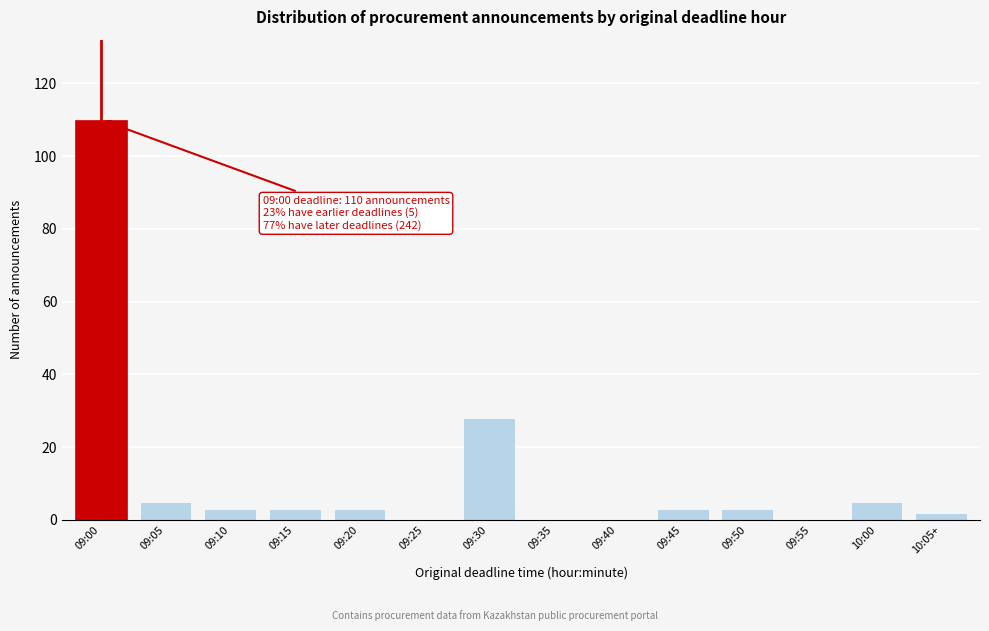

Reading right to left, what are all the values shown in this chart?

10:05+=2	10:00=5	09:55=0	09:50=3	09:45=3	09:40=0	09:35=0	09:30=28	09:25=0	09:20=3	09:15=3	09:10=3	09:05=5	09:00=110